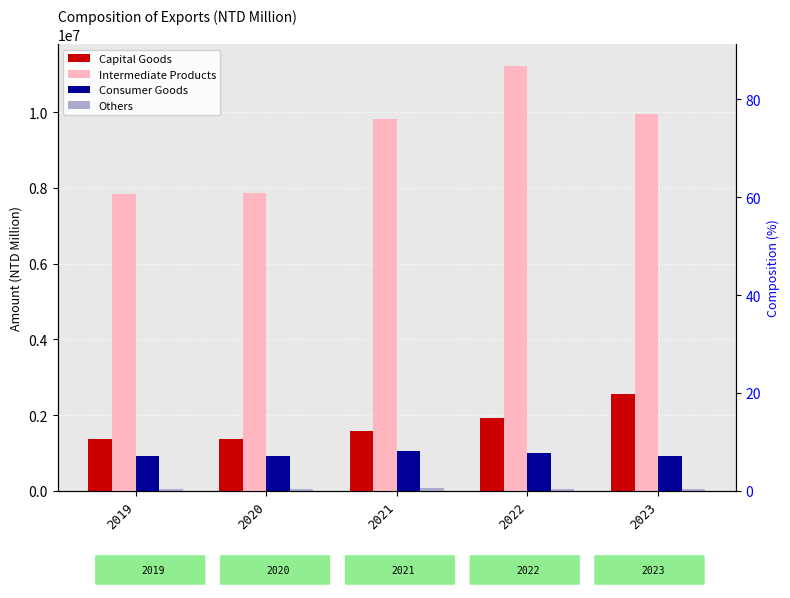

Reading left to right, what are all the values shown in this chart?

Capital Goods: 1364530	1363018	1571478	1916789	2553830
Intermediate Products: 7841513	7854971	9813408	11231969	9954116
Consumer Goods: 917761	920576	1052725	1012362	919900
Others: 58141	60172	63967	57124	54261